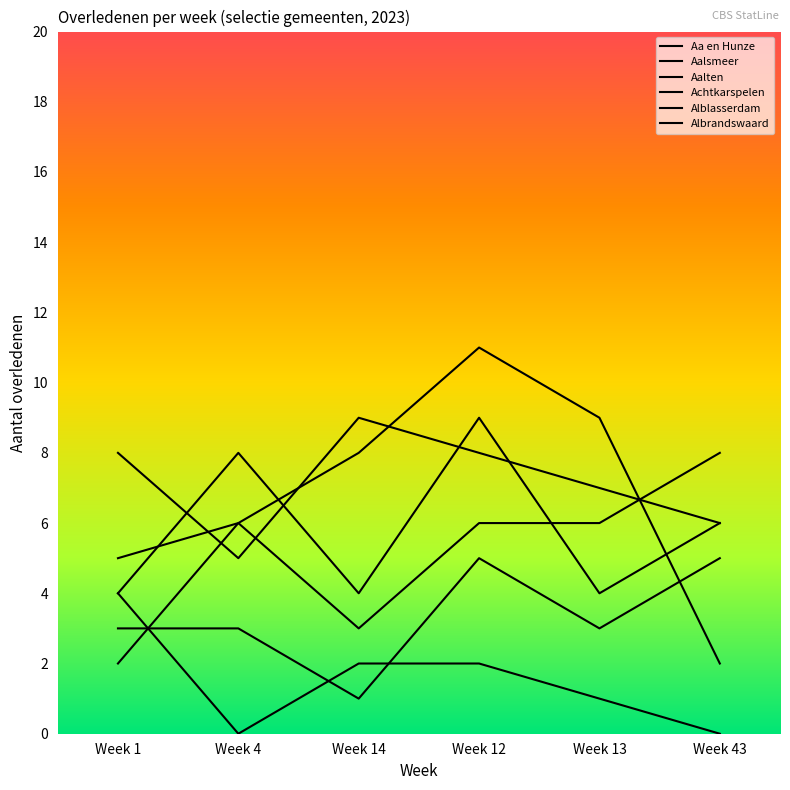

In Aalten, how many points are lower than both neighbors (excluding endpoints)?

1